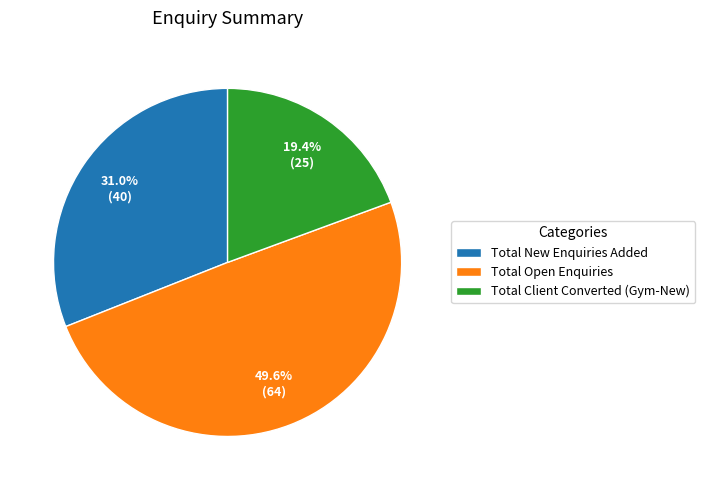

Count the number of slices in the pie.

3